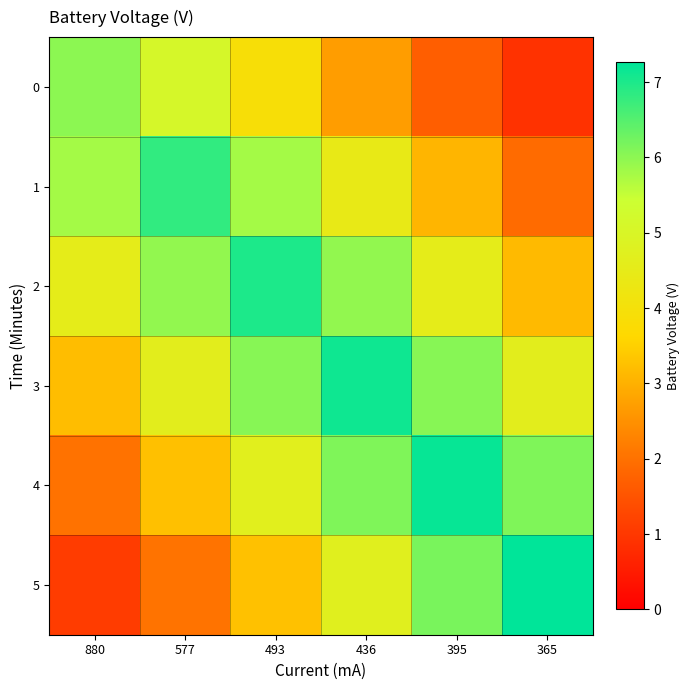

At which category is the sum across all series the highest?

436